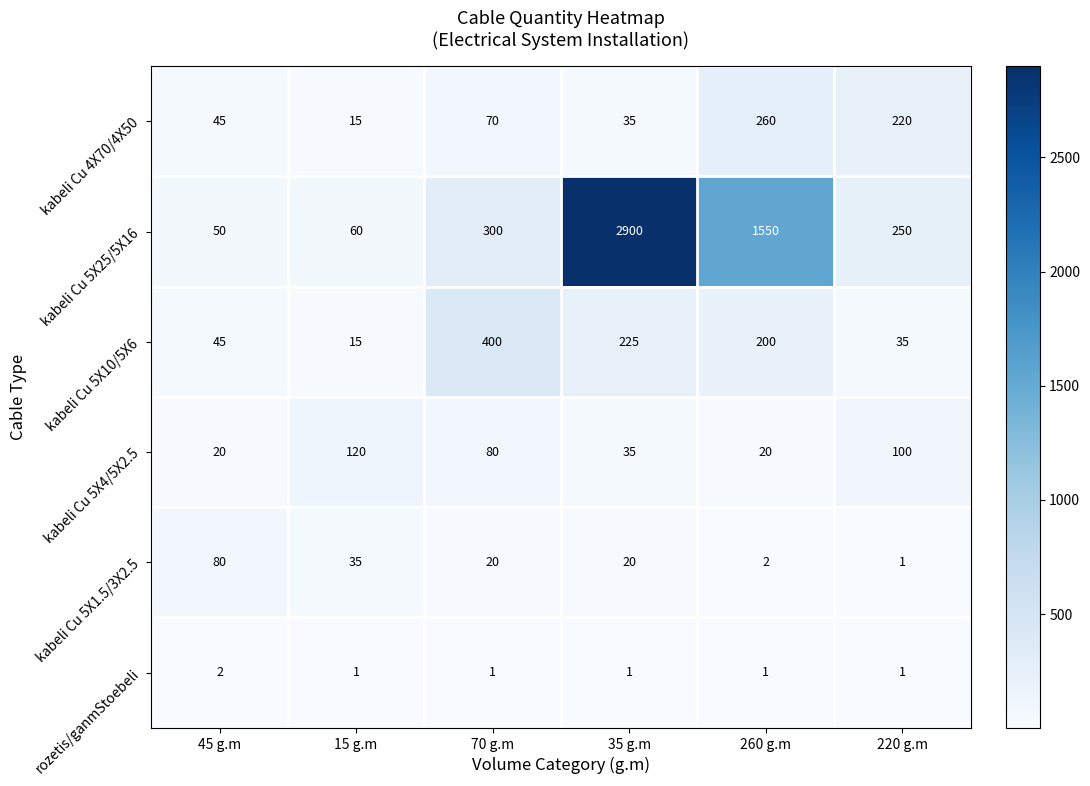

Which series has the widest spread of values?

kabeli Cu 5X25/5X16